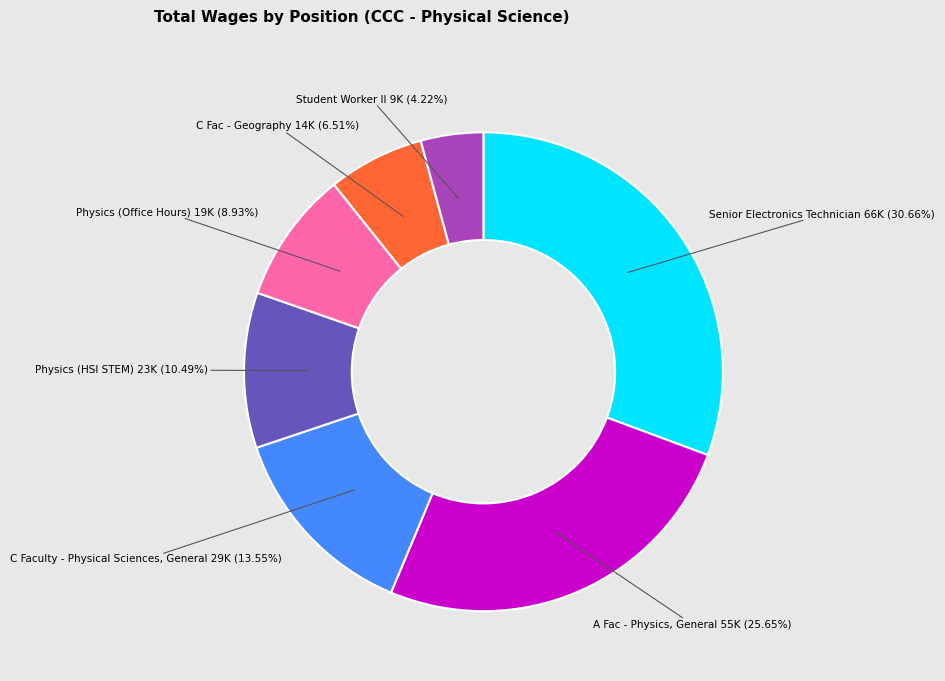

To the nearest percent, what is the average slice percentage?

14%